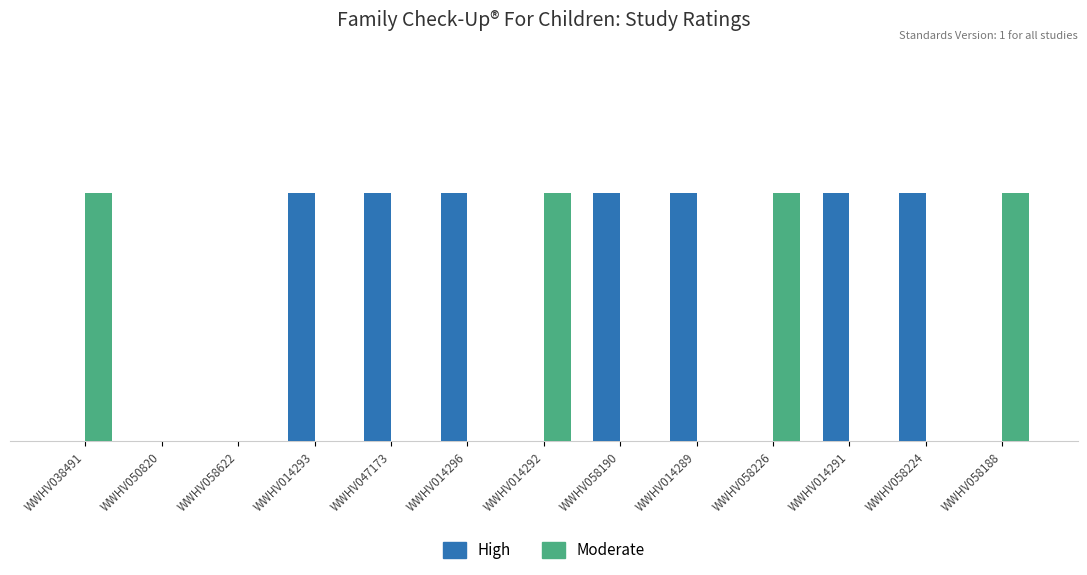

Reading right to left, list all the values displayed in this chart.

High: WWHV058188=0	WWHV058224=1	WWHV014291=1	WWHV058226=0	WWHV014289=1	WWHV058190=1	WWHV014292=0	WWHV014296=1	WWHV047173=1	WWHV014293=1	WWHV058622=0	WWHV050820=0	WWHV038491=0
Moderate: WWHV058188=1	WWHV058224=0	WWHV014291=0	WWHV058226=1	WWHV014289=0	WWHV058190=0	WWHV014292=1	WWHV014296=0	WWHV047173=0	WWHV014293=0	WWHV058622=0	WWHV050820=0	WWHV038491=1